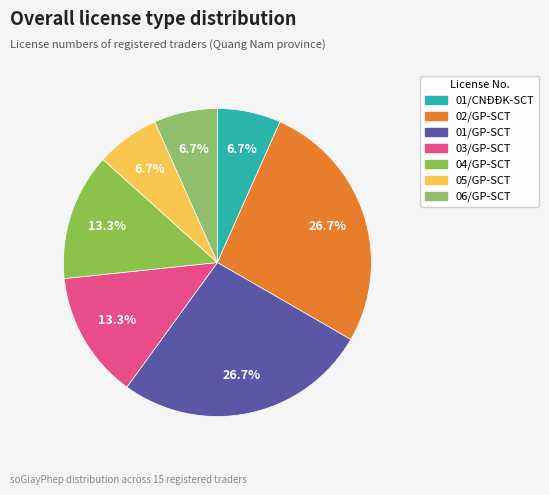

Is it true that 05/GP-SCT is 20% of the pie?

False